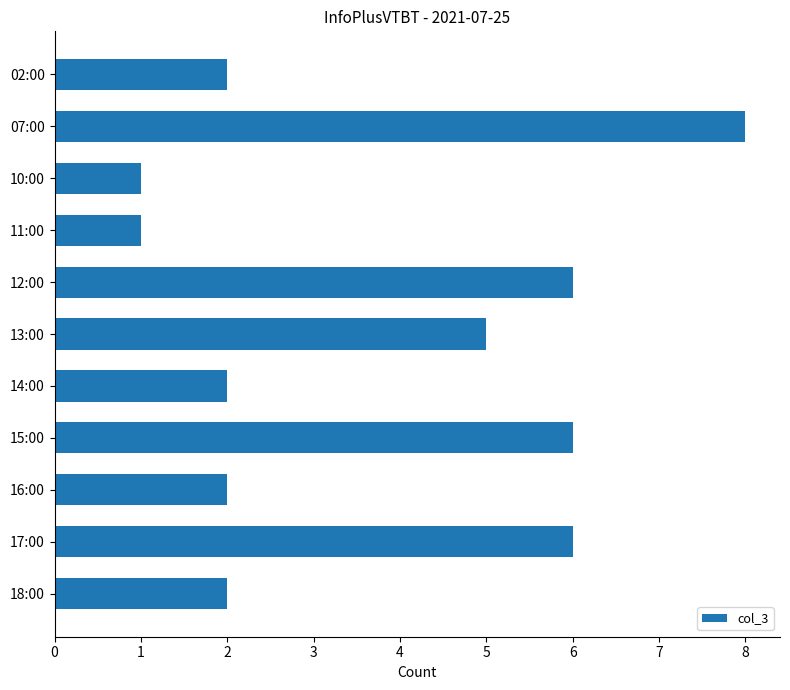

Reading top to bottom, extract all data points from this chart.

2	8	1	1	6	5	2	6	2	6	2